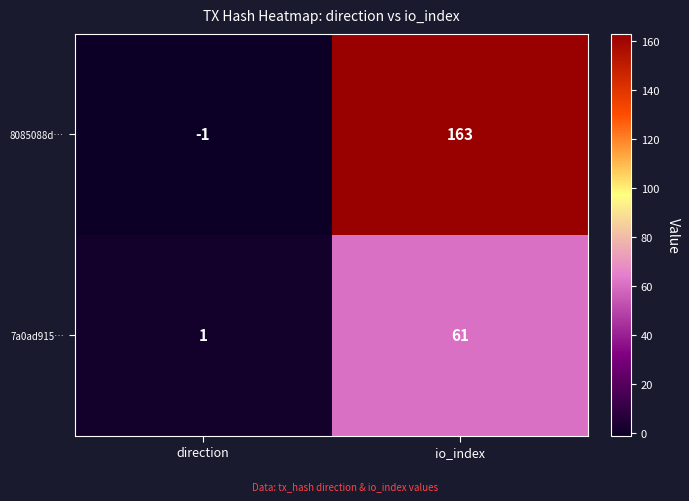

List the series in order of their overall mean, lowest first.

7a0ad915…, 8085088d…